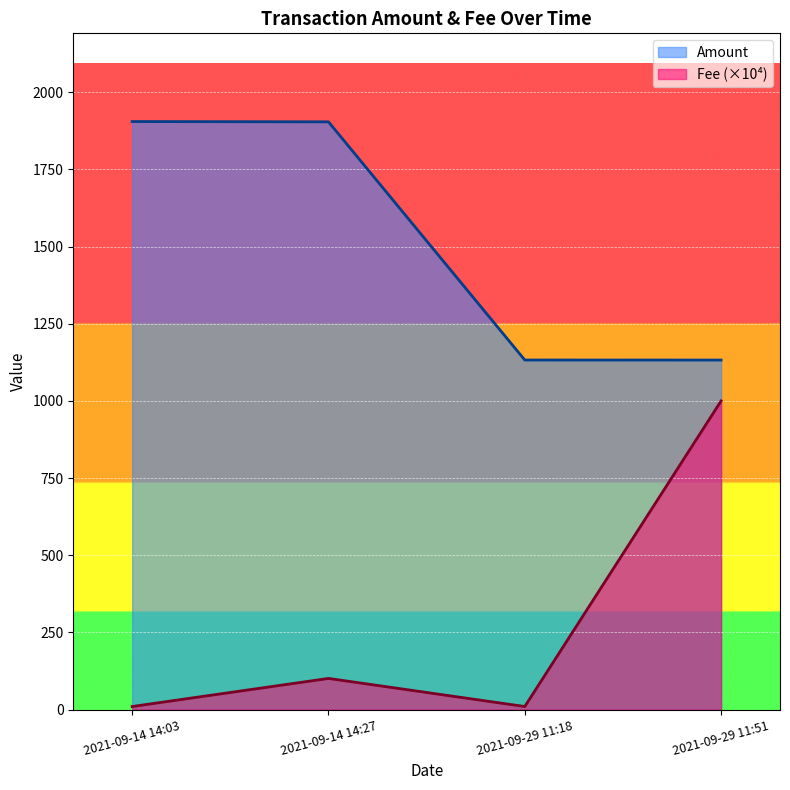

How many lines are shown in the chart?

2